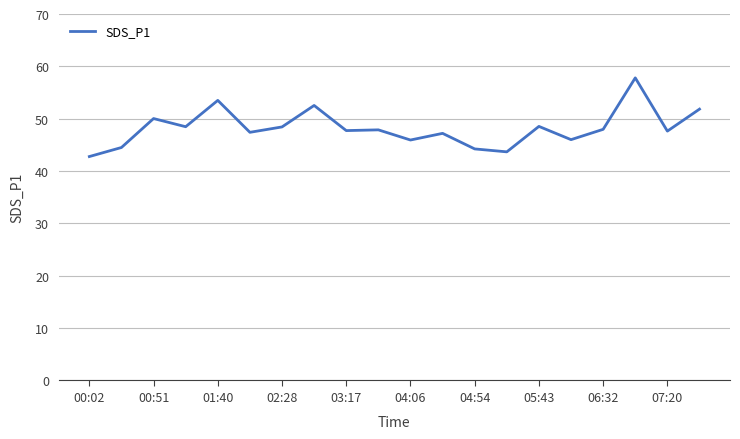

What is the average value?

48.2